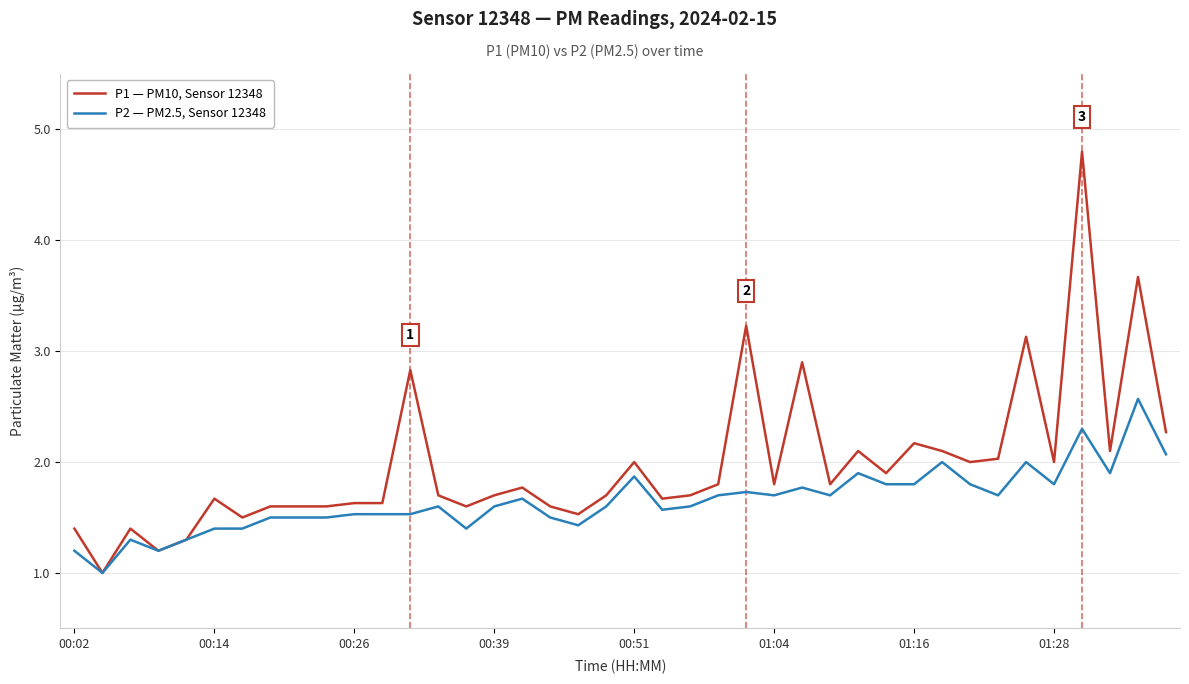

What is the minimum value shown in the chart?

1.0